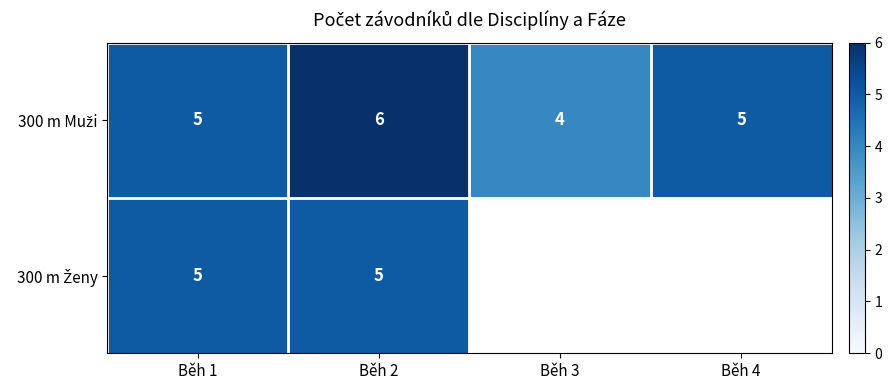

What is the smallest value displayed?

4.0